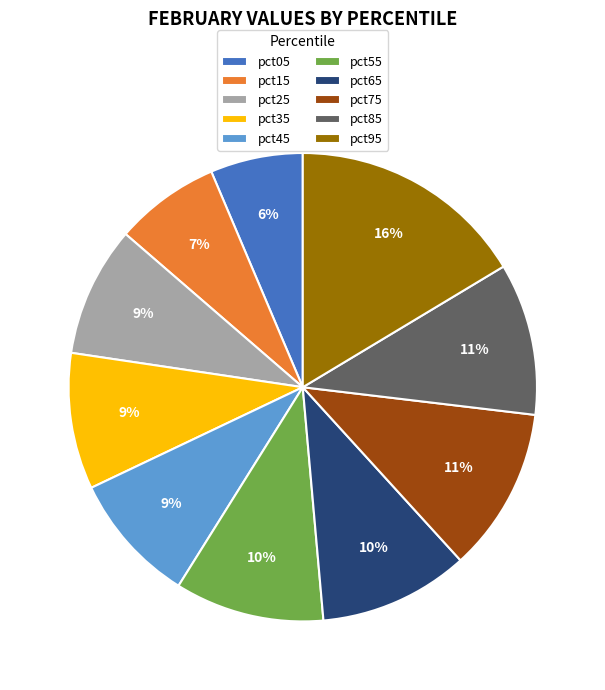

To the nearest percent, what percentage of the pie is pct15?

7%